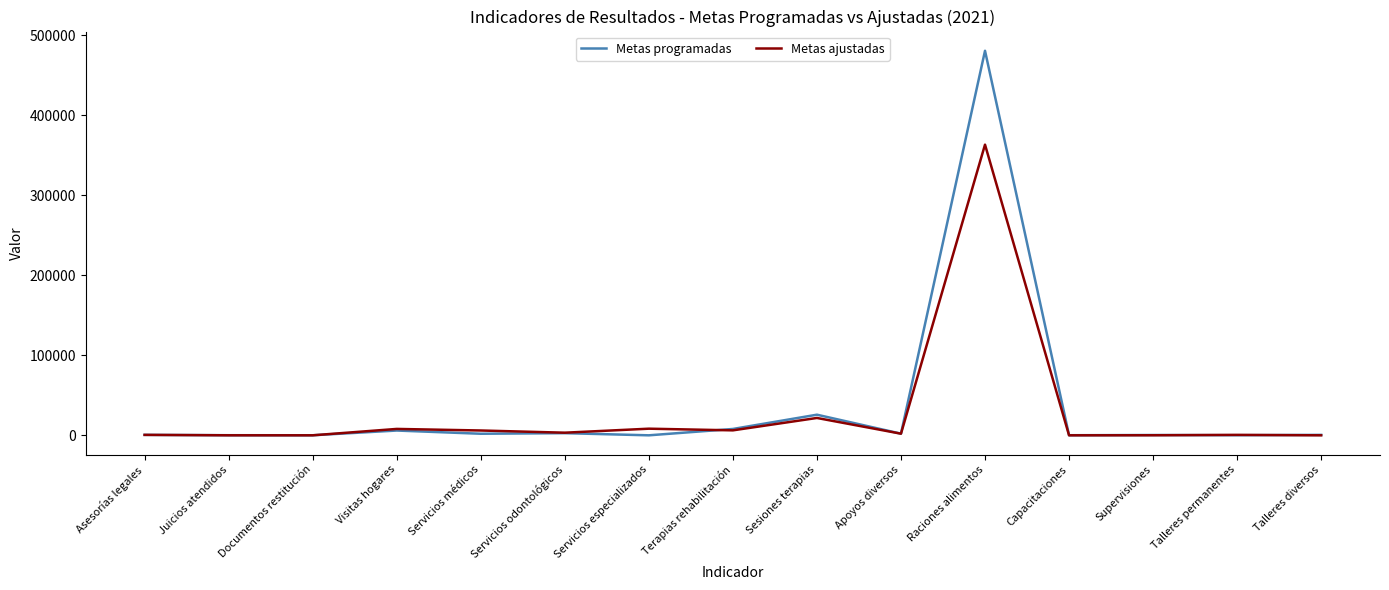

Read the Metas ajustadas value at Sesiones terapias, to the nearest 100.

21700